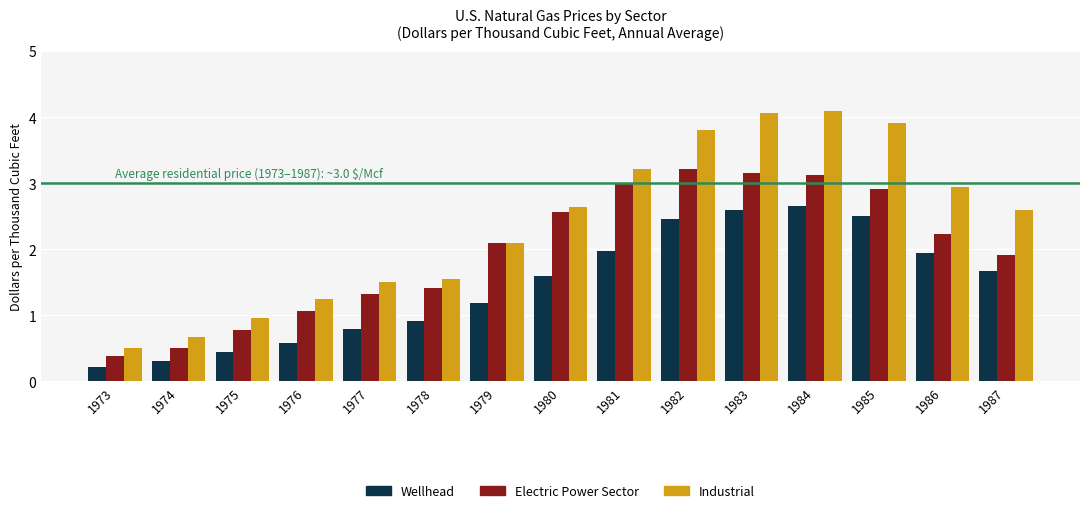

What is the average value of the Electric Power Sector series?

2.0